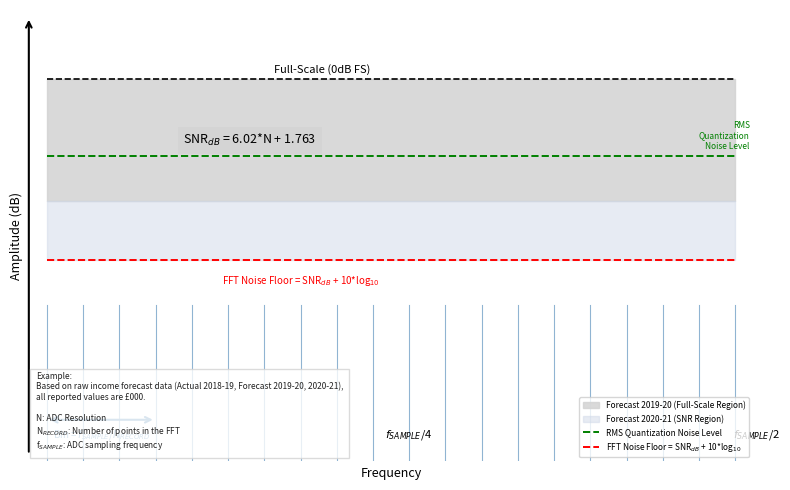

True or false: FFT Noise Floor = SNR$_{dB}$ + 10*log$_{10}$ and RMS Quantization Noise Level cross at least once.

False